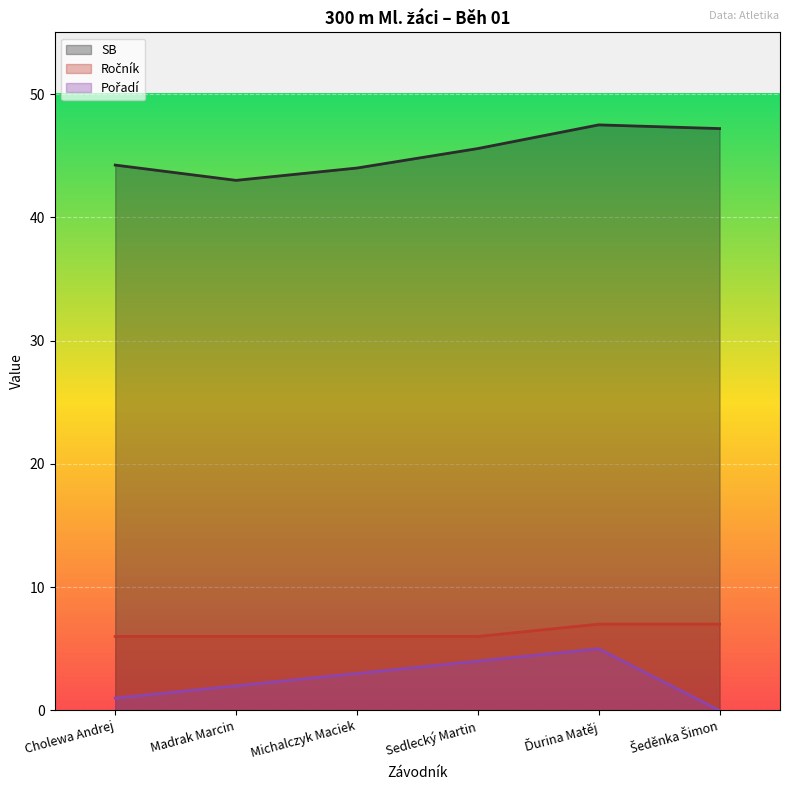

Which series has the largest total across all categories?

SB